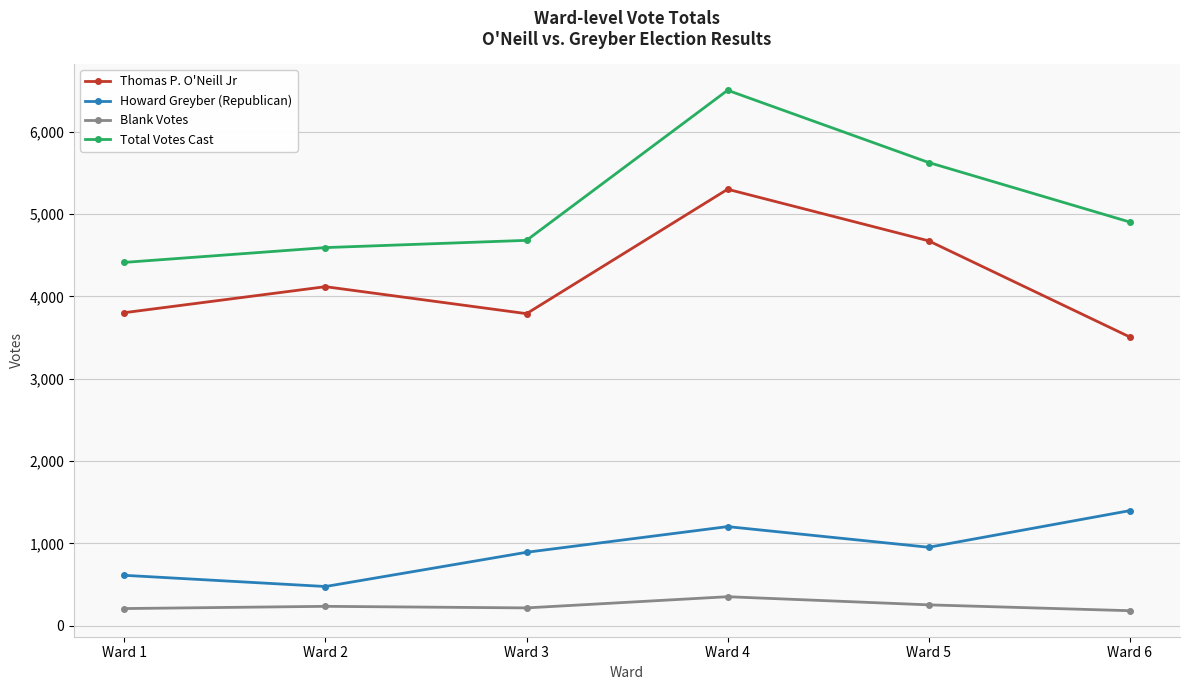

What is the difference between the second highest and minimum values in the Thomas P. O'Neill Jr series?

1168